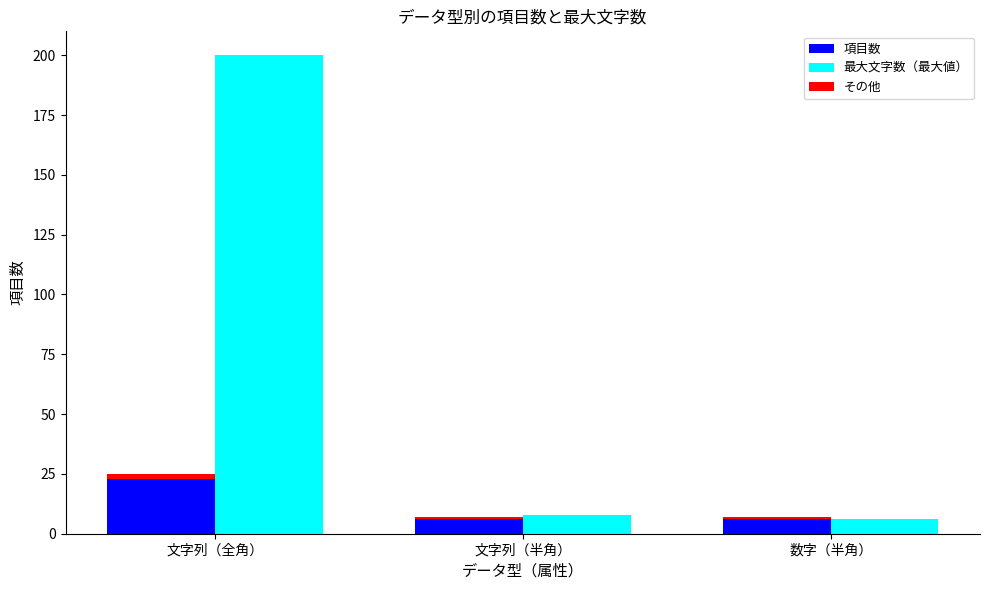

What is the total value across all series at 文字列（半角）?

14